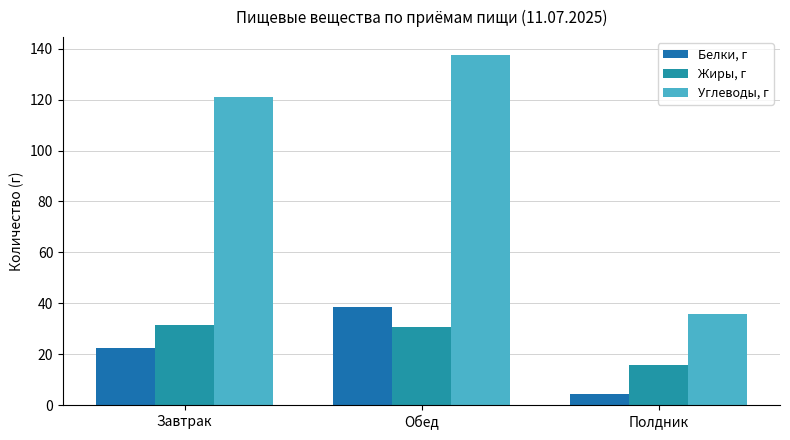

The Углеводы, г series shows 137.7 at Обед. True or false?

True